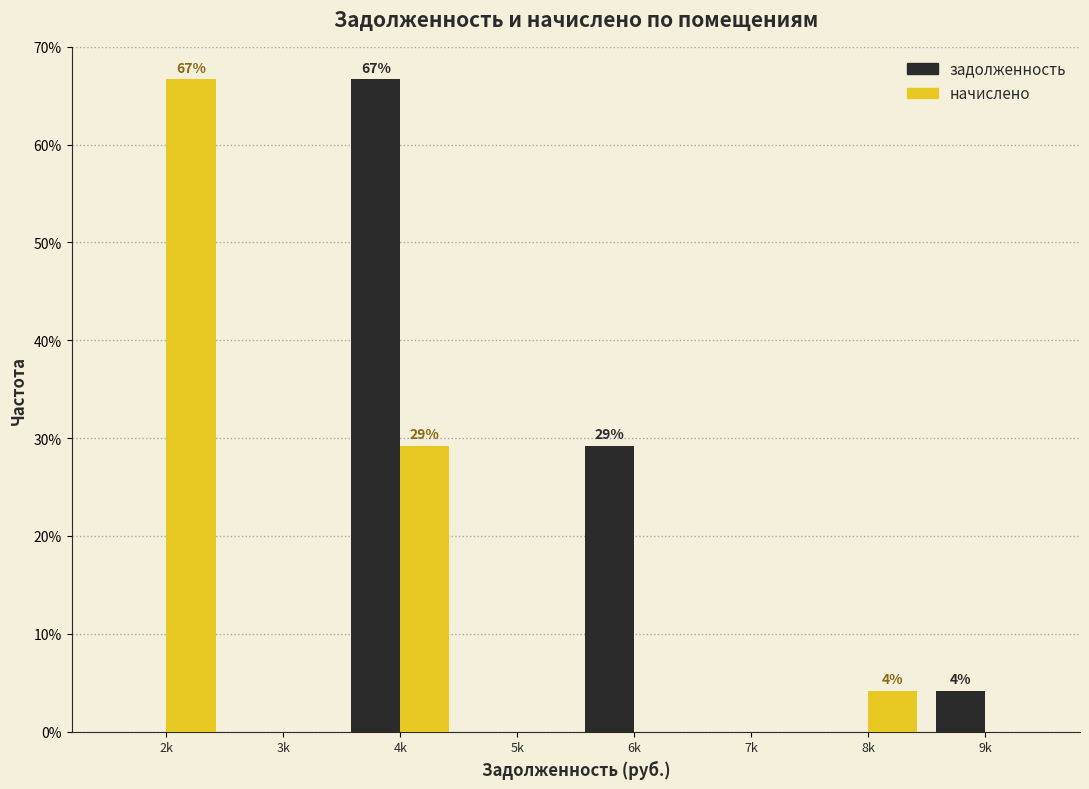

Reading right to left, transcribe all the data shown in this chart.

задолженность: 9k=4.2	8k=0.0	7k=0.0	6k=29.2	5k=0.0	4k=66.7	3k=0.0	2k=0.0
начислено: 9k=0.0	8k=4.2	7k=0.0	6k=0.0	5k=0.0	4k=29.2	3k=0.0	2k=66.7